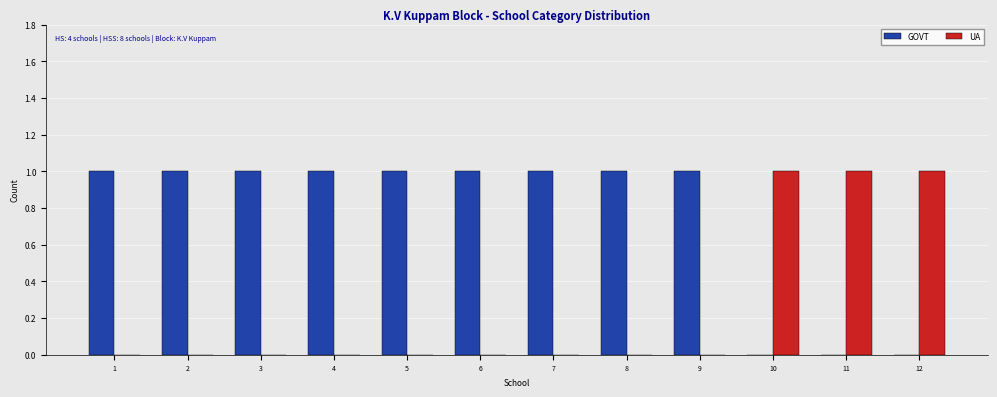

The value of UA at 10 is 1. True or false?

True